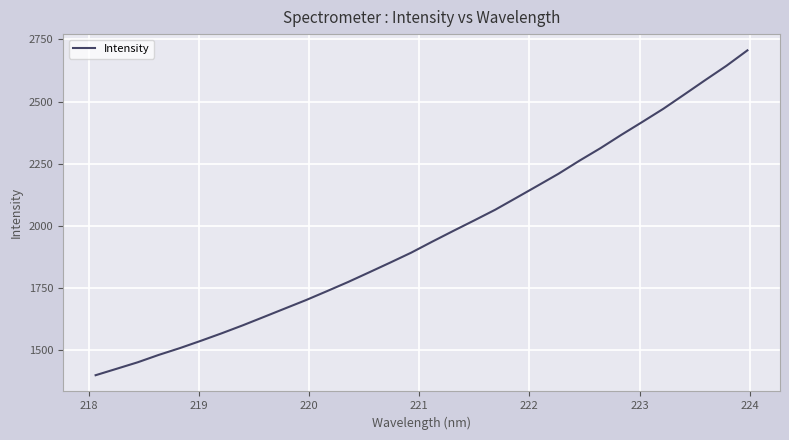

What is the greatest value displayed?

2705.9